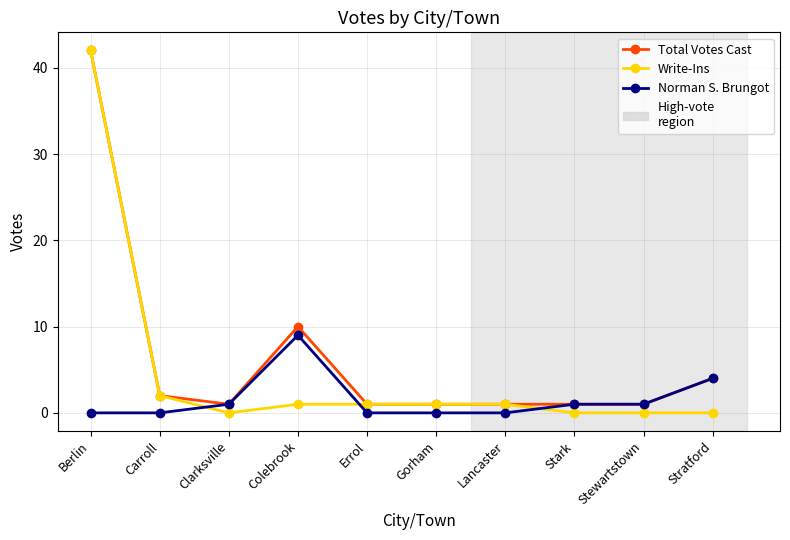

Which series ends up on top after the final intersection of Write-Ins and Norman S. Brungot?

Norman S. Brungot